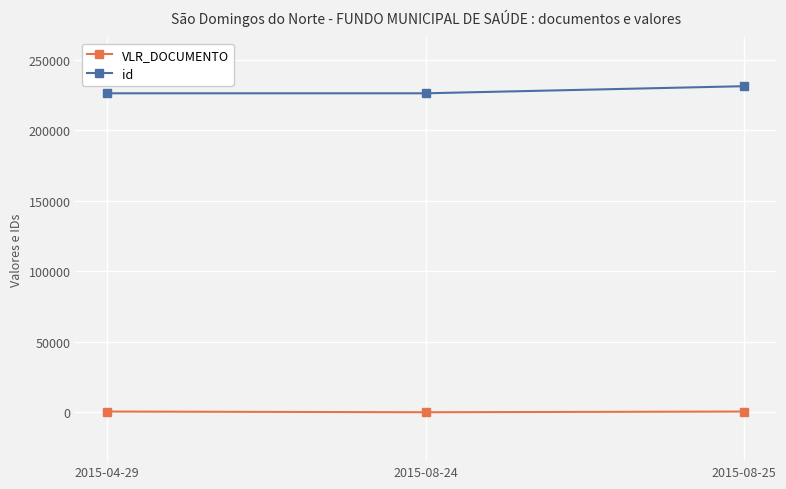

At how many categories does at least one series exceed 216222?

3